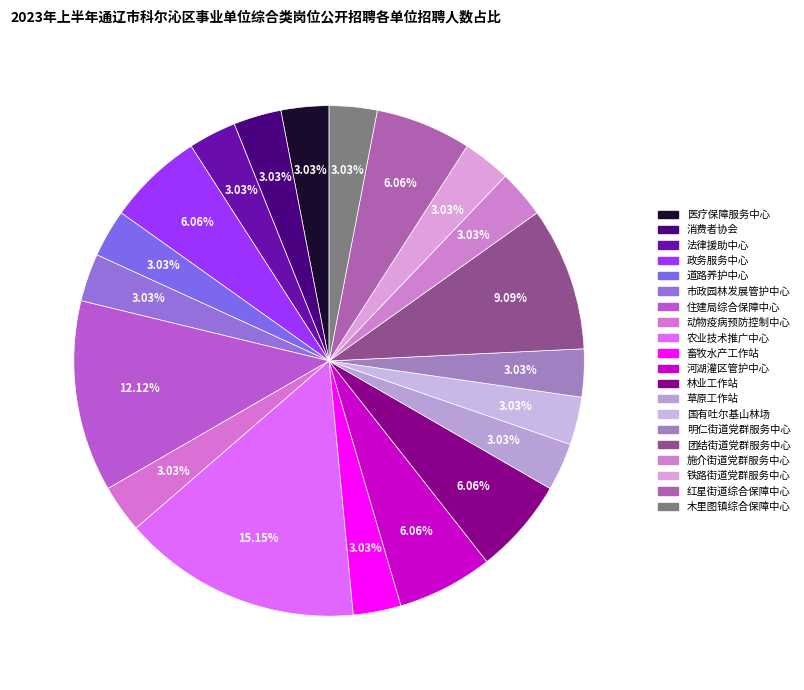

Count the number of slices in the pie.

20